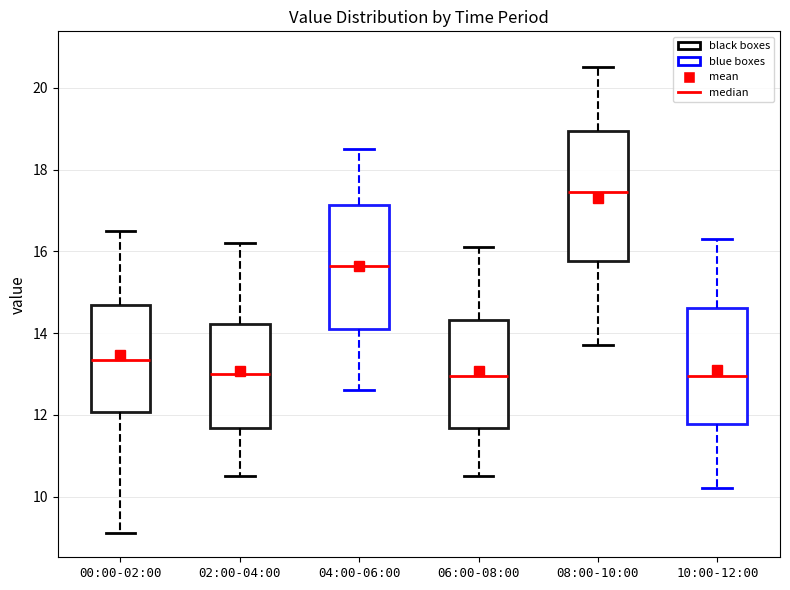

Reading left to right, read every box against the y-axis: the position of its median line, the range the box covers, and the ends of its whiskers. The values are not printed on the chart, so give them approximately, as read against the axis.

00:00-02:00: median 13.4, box 12.0 to 14.8, whiskers 9.2 to 16.6
02:00-04:00: median 13.0, box 11.6 to 14.2, whiskers 10.6 to 16.2
04:00-06:00: median 15.6, box 14.2 to 17.2, whiskers 12.6 to 18.6
06:00-08:00: median 13.0, box 11.6 to 14.4, whiskers 10.6 to 16.2
08:00-10:00: median 17.4, box 15.8 to 19.0, whiskers 13.8 to 20.6
10:00-12:00: median 13.0, box 11.8 to 14.6, whiskers 10.2 to 16.4